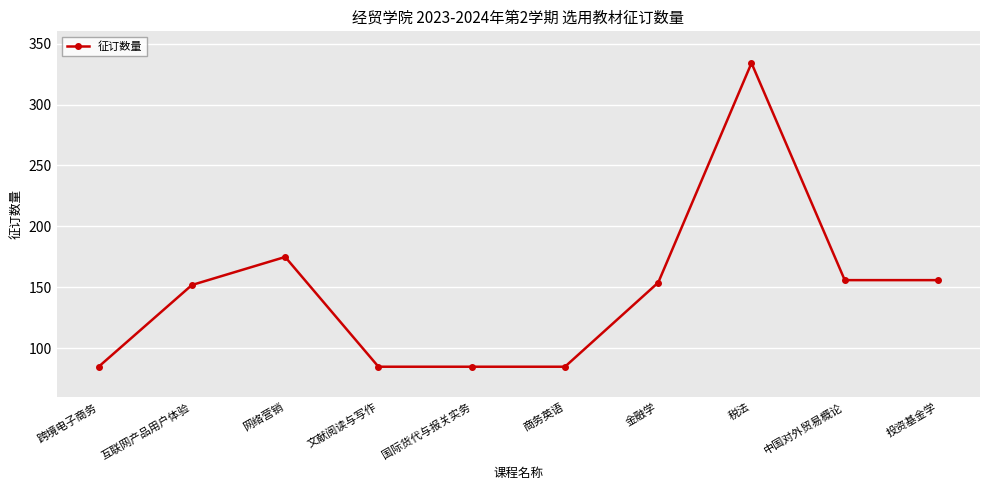

What is the greatest value displayed?

334